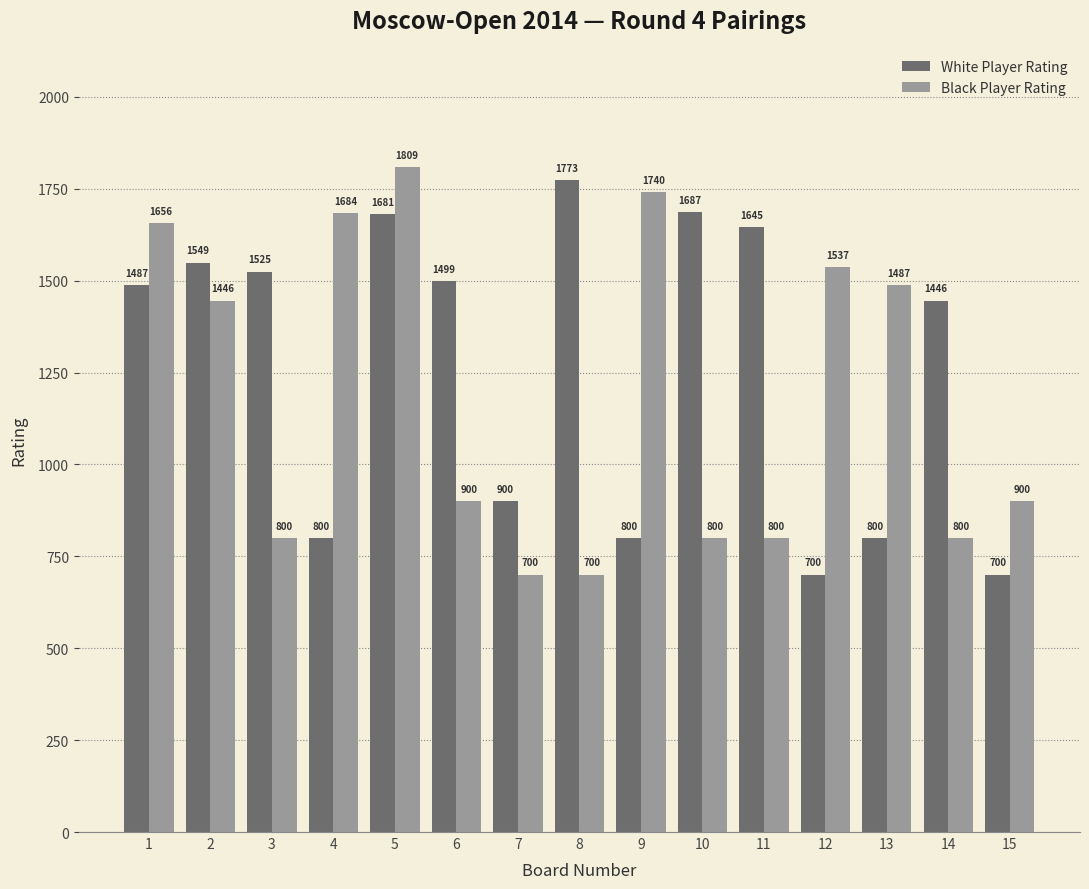

At which label does White Player Rating reach its peak?

8